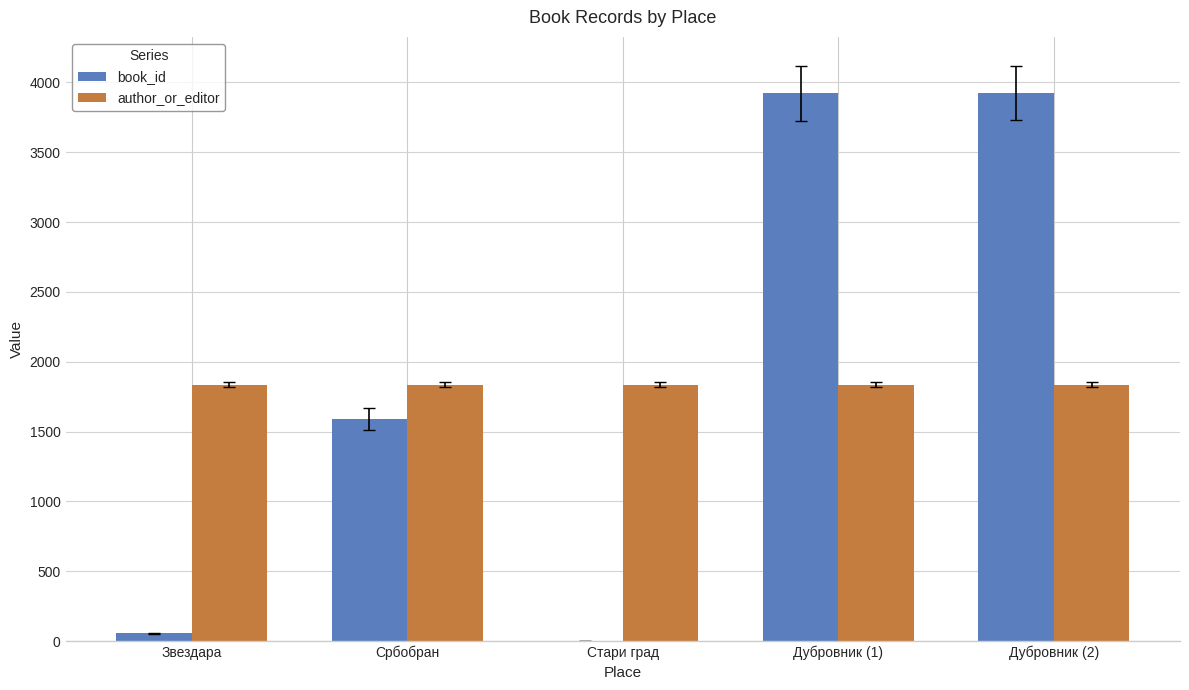

How many series are shown in this chart?

2